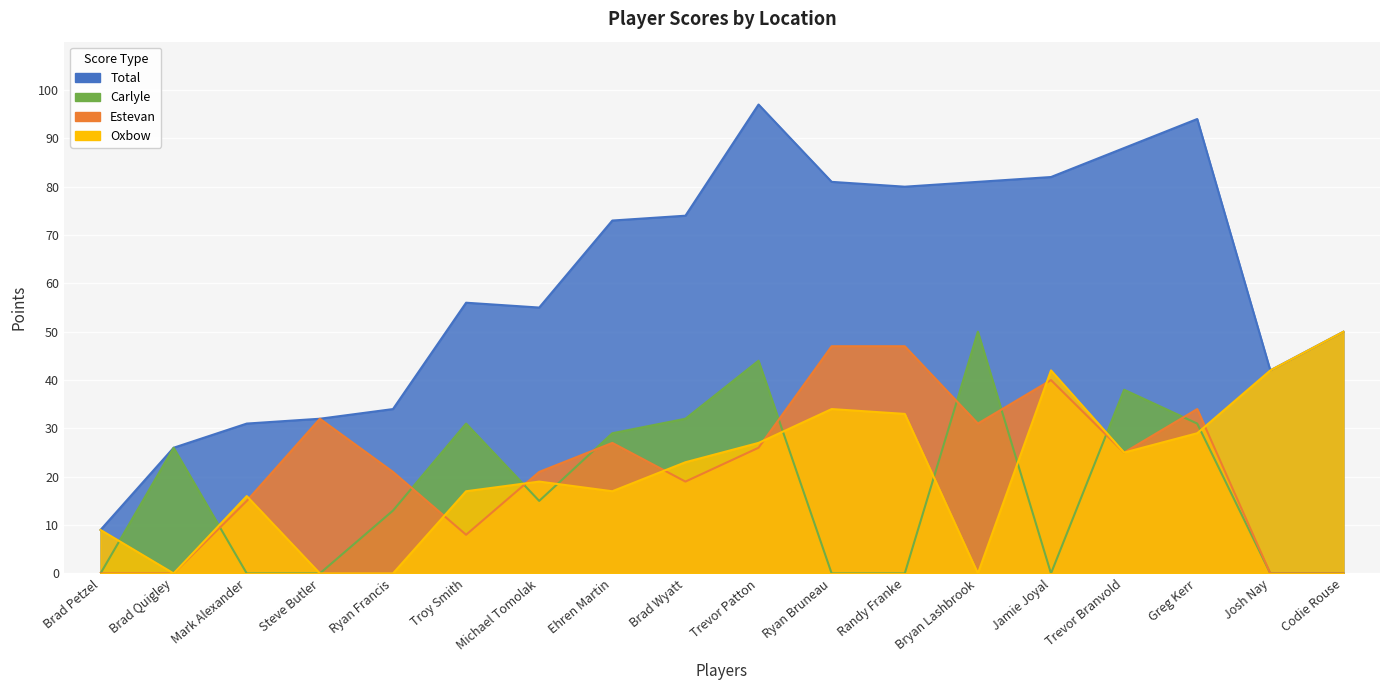

What is the spread (max minus min) of values at Ehren Martin?

56